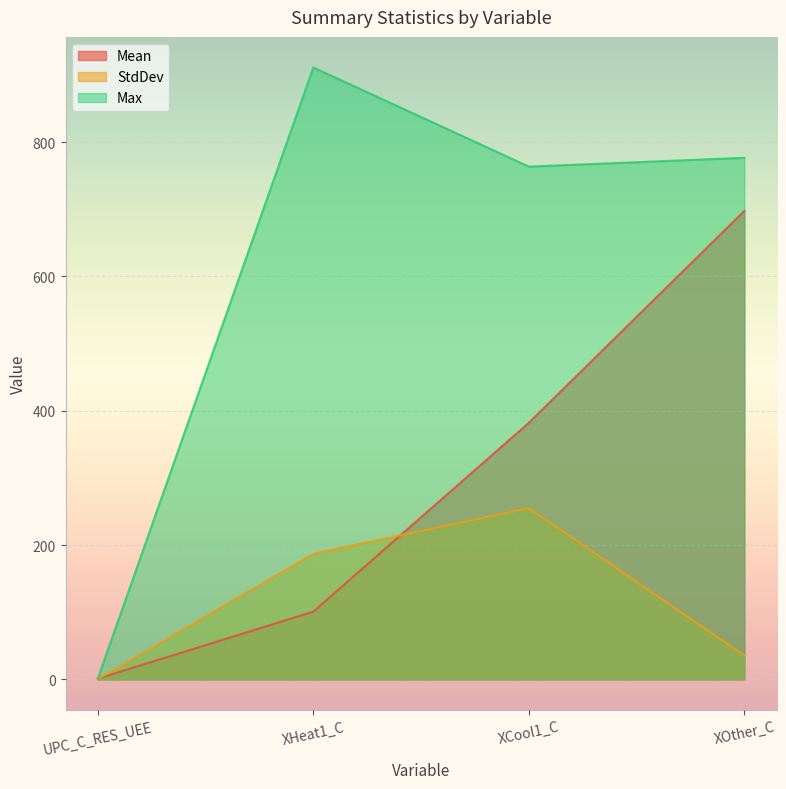

What is the sum of the StdDev values at XHeat1_C and XOther_C?

222.6